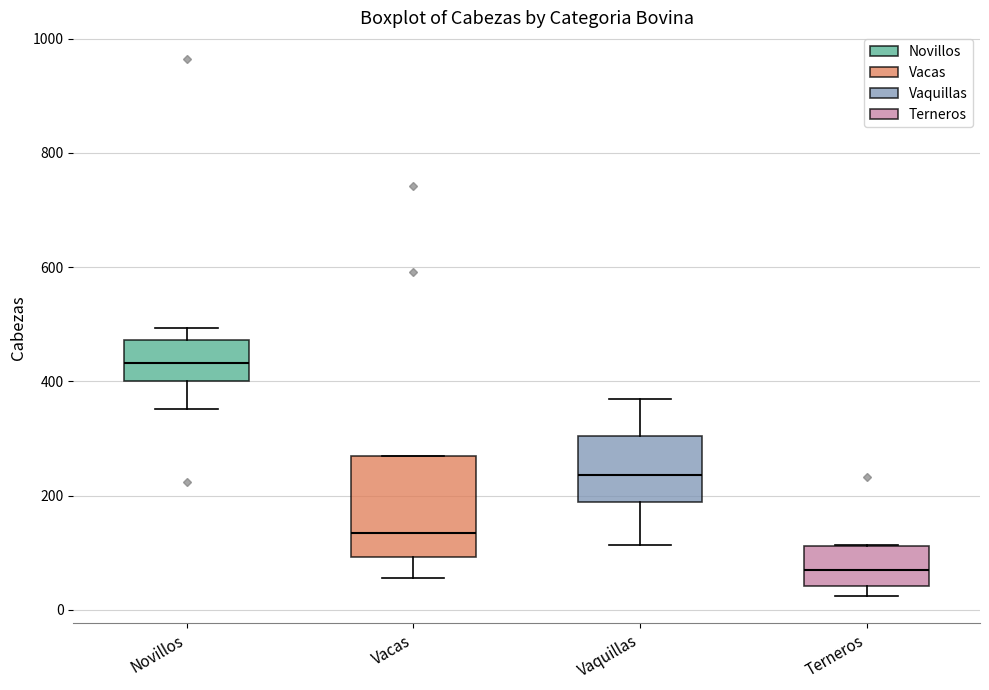

Where is the upper edge of the box for Vaquillas on the y-axis? The values are not printed on the chart, so give them approximately, as read against the axis.

300